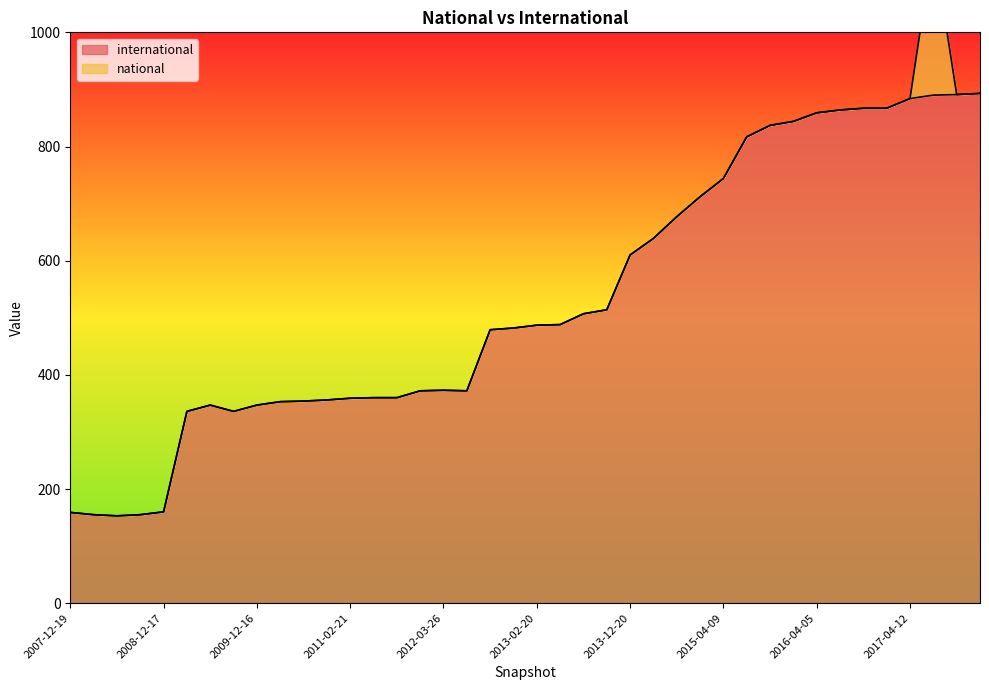

What is the difference between the maximum and second lowest values?

738